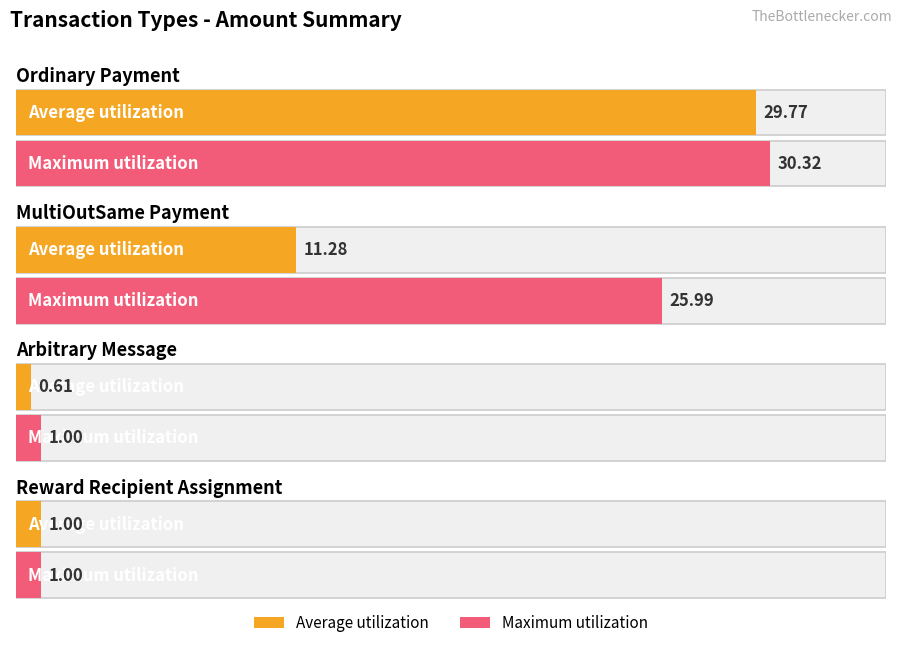

List the series in order of their peak value, lowest first.

Average utilization, Maximum utilization